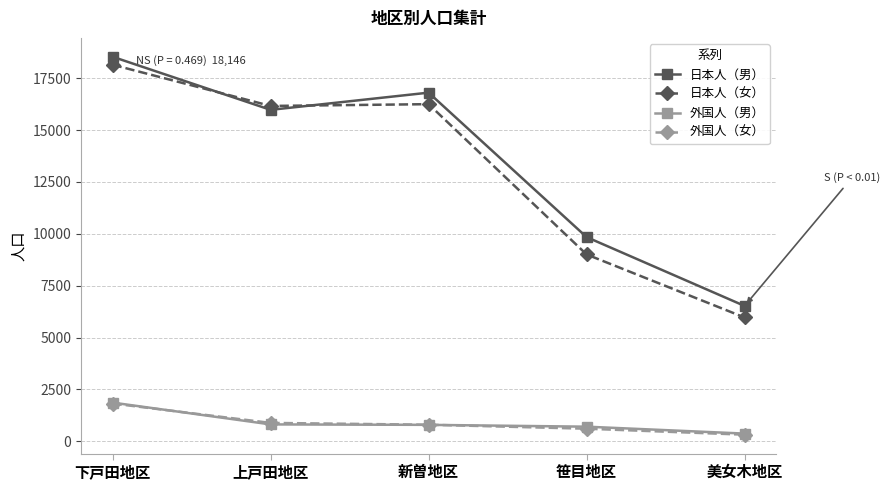

At which category is the sum across all series the highest?

下戸田地区